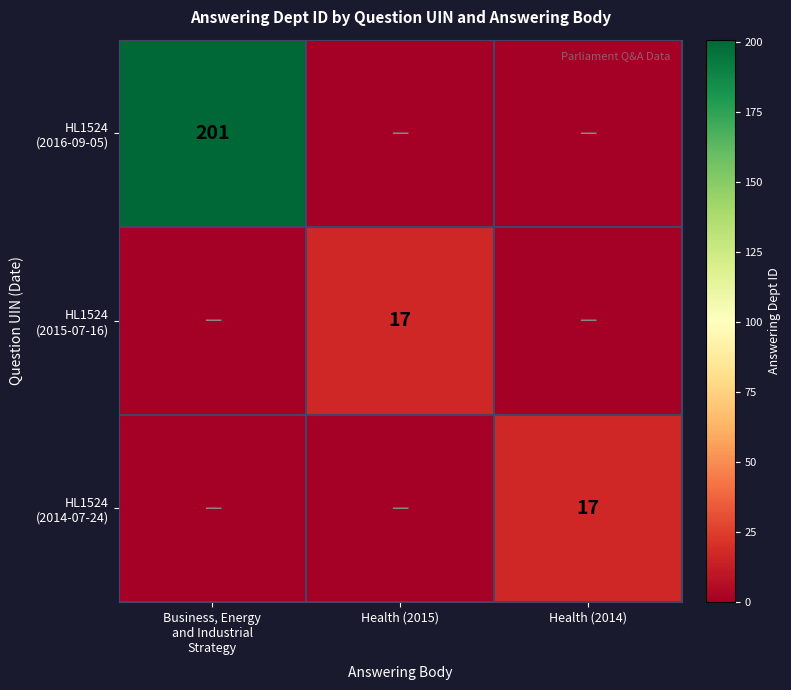

Rank the categories by HL1524 (2015-07-16) value from lowest to highest.

Business, Energy and Industrial Strategy, Health (2014), Health (2015)